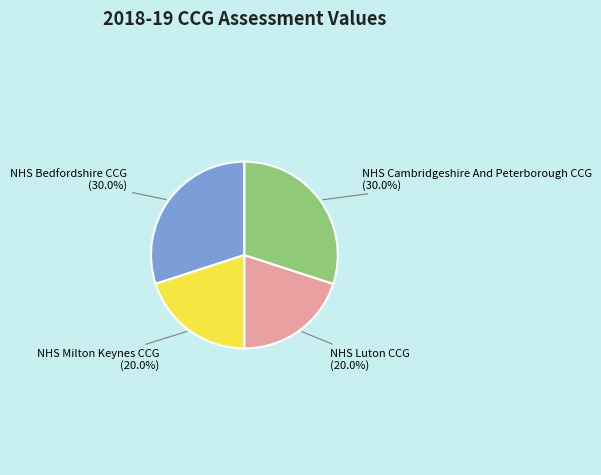

Is there any slice that represents more than half of the pie?

No